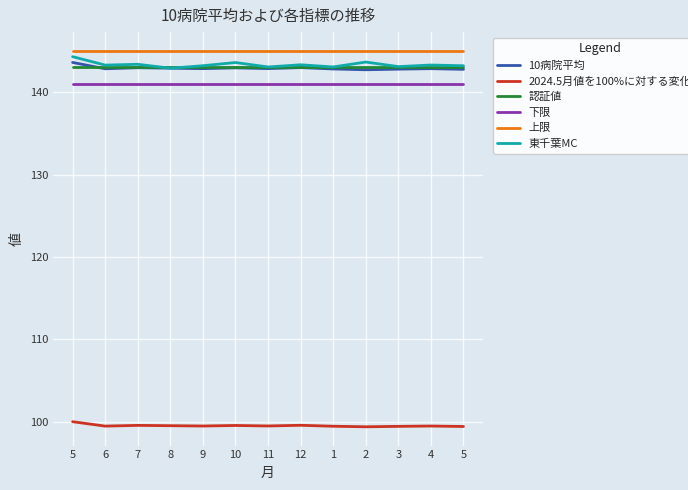

True or false: 上限 and 認証値 intersect in this chart.

False